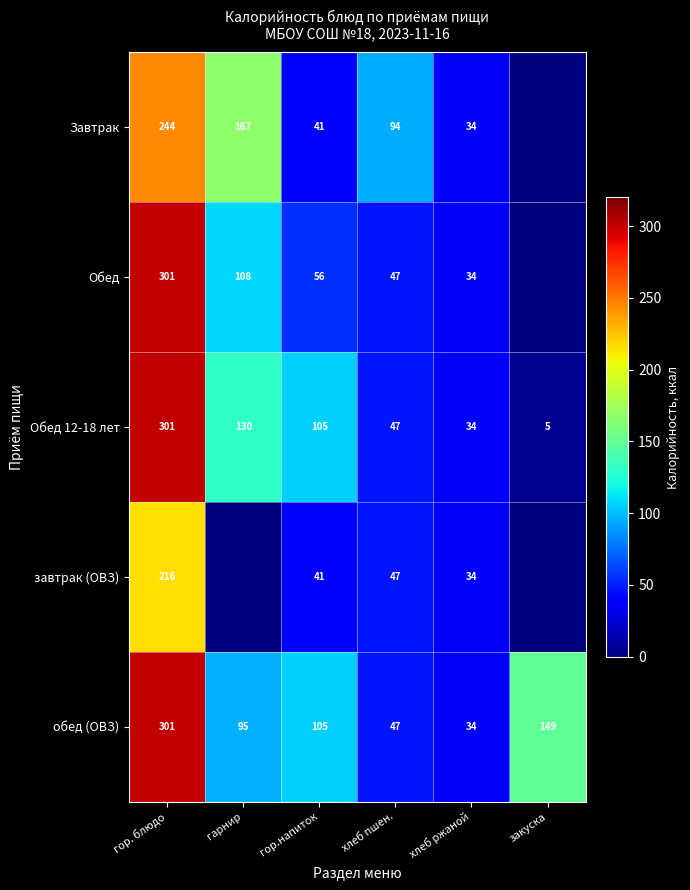

Where is обед (ОВЗ) nearest to the value 167?

закуска